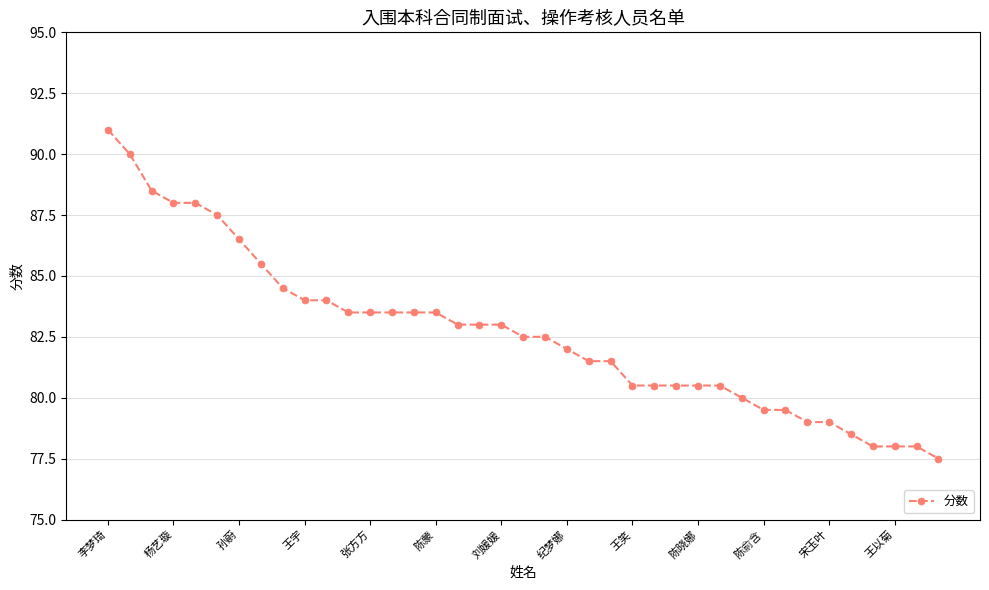

What is the value of the 30th point from the left?

80.0